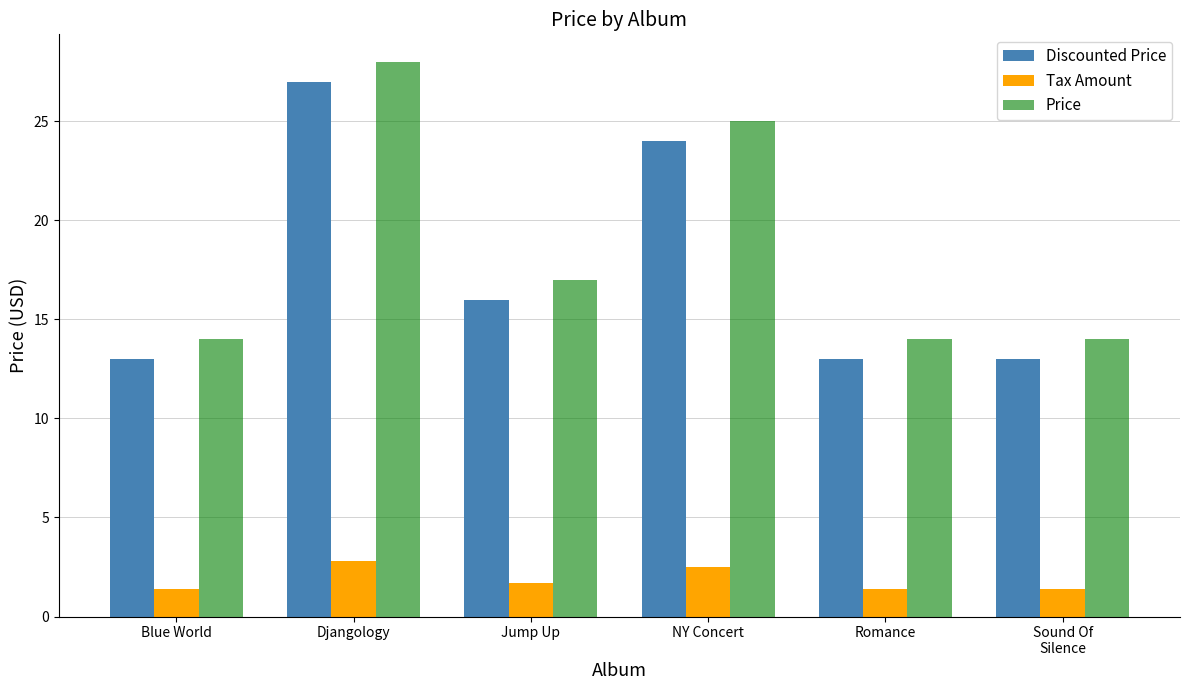

Reading right to left, list all the values displayed in this chart.

Discounted Price: 13.0	13.0	24.0	16.0	27.0	13.0
Tax Amount: 1.4	1.4	2.5	1.7	2.8	1.4
Price: 14.0	14.0	25.0	17.0	28.0	14.0